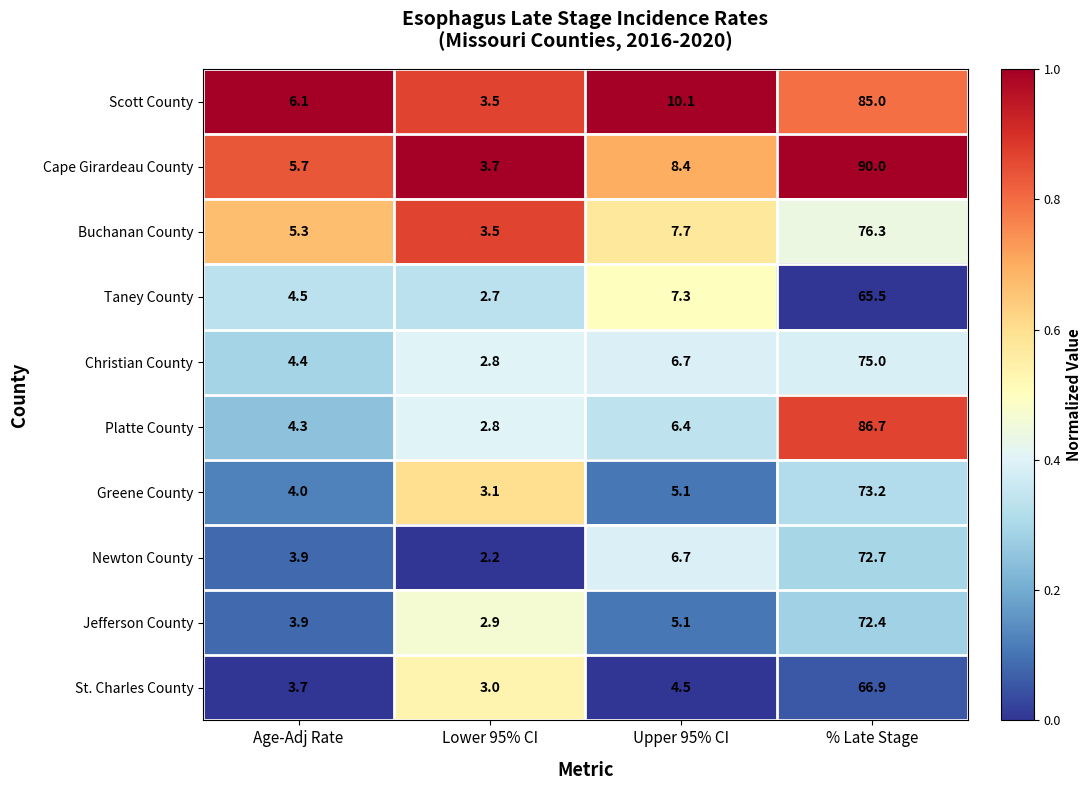

Which series changed the most between Age-Adj Rate and Lower 95% CI?

Scott County